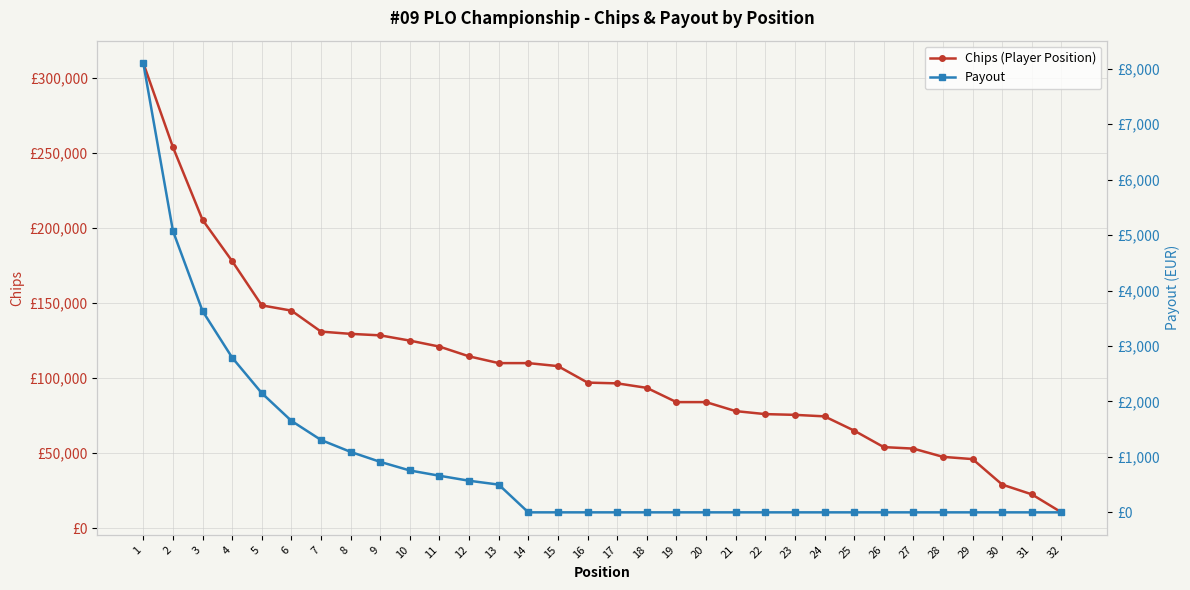

Reading right to left, what are all the values shown in this chart?

Chips (Player Position): 32=10500	31=22500	30=29000	29=46000	28=47500	27=53000	26=54000	25=65000	24=74500	23=75500	22=76000	21=78000	20=84000	19=84000	18=93500	17=96500	16=97000	15=108000	14=110000	13=110000	12=114500	11=121000	10=125000	9=128500	8=129500	7=131000	6=145000	5=148500	4=178000	3=205500	2=254000	1=310000
Payout: 32=0	31=0	30=0	29=0	28=0	27=0	26=0	25=0	24=0	23=0	22=0	21=0	20=0	19=0	18=0	17=0	16=0	15=0	14=0	13=500	12=570	11=660	10=755	9=910	8=1090	7=1305	6=1650	5=2150	4=2790	3=3630	2=5075	1=8100